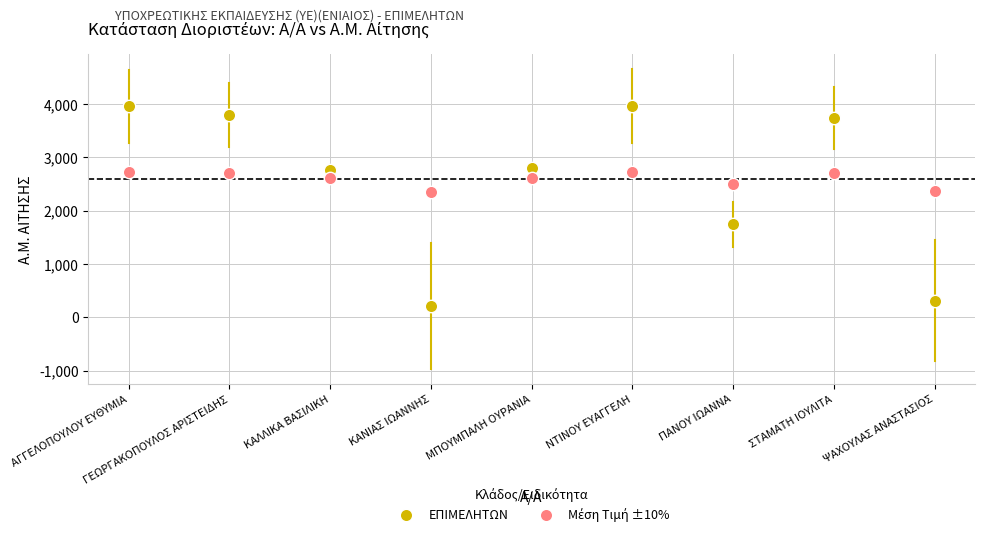

Which series reaches the minimum Y coordinate?

ΕΠΙΜΕΛΗΤΩΝ